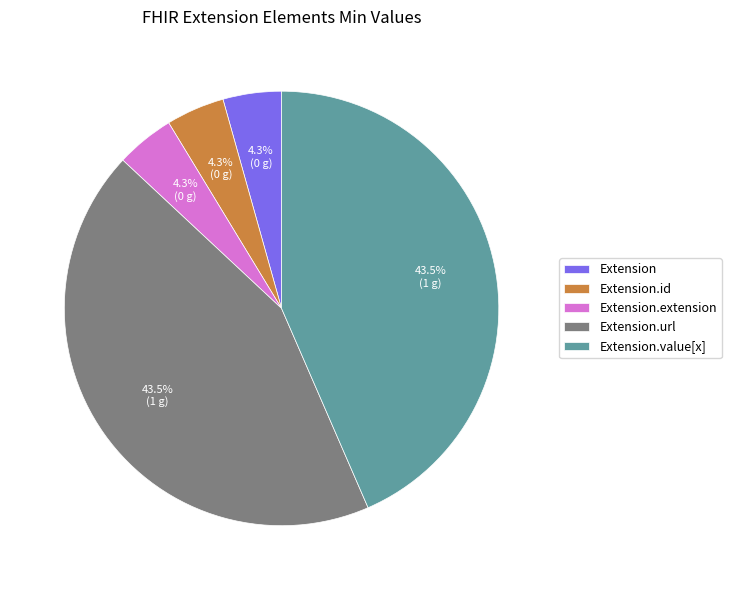

What is the total percentage of Extension and Extension.url?

47.8%